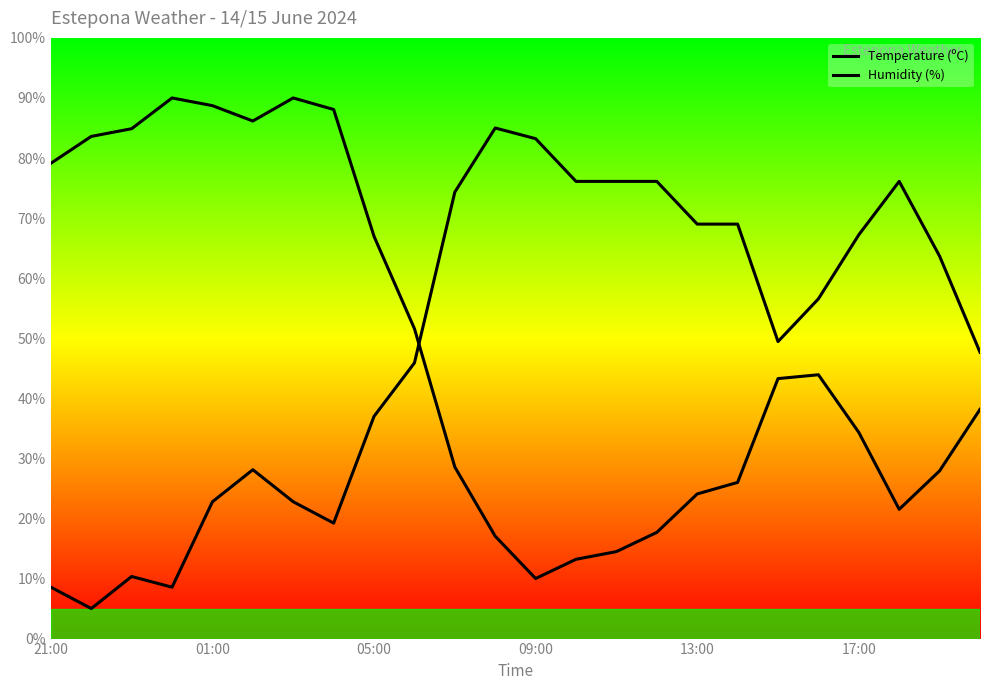

Does the chart have visible grid lines?

No